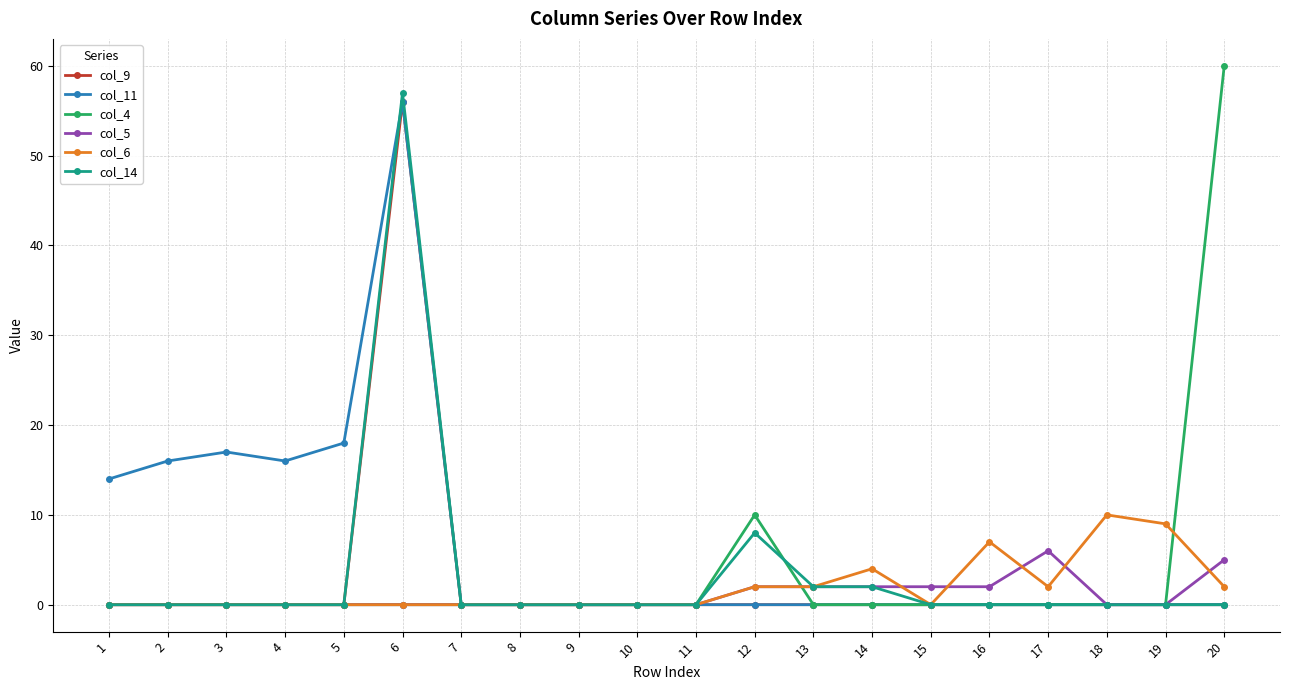

The col_5 series shows 0 at 9. True or false?

True